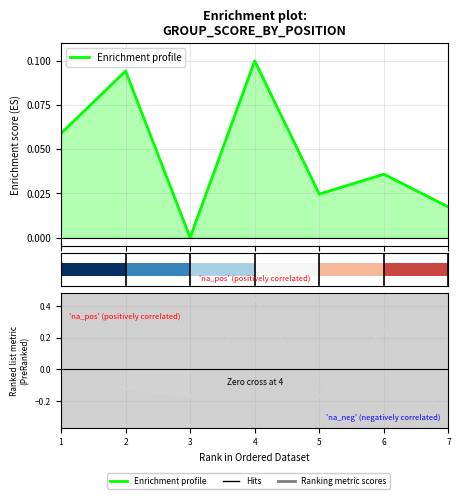

What is the minimum value shown in the chart?

-0.3